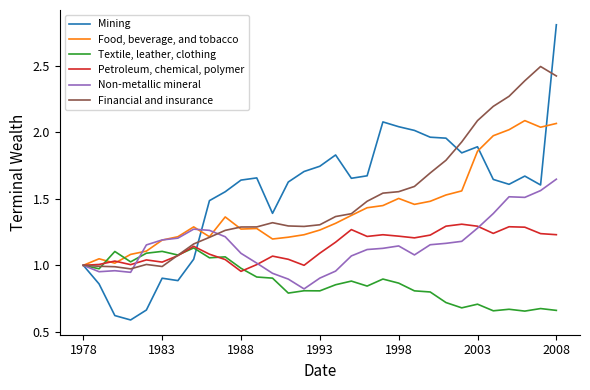

List the series in order of their peak value, highest first.

Mining, Financial and insurance, Food, beverage, and tobacco, Non-metallic mineral, Petroleum, chemical, polymer, Textile, leather, clothing